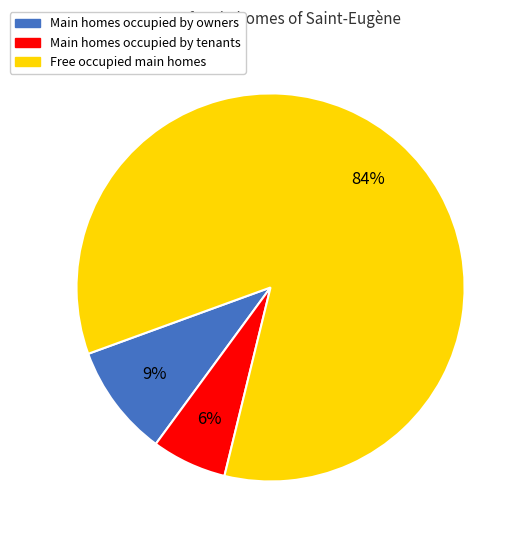

Does any single category account for the majority?

Yes